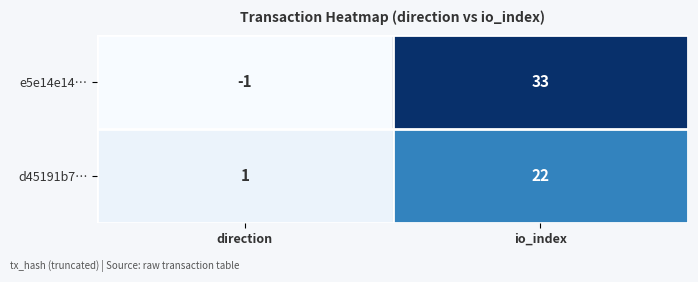

Reading right to left, list all the values displayed in this chart.

e5e14e14…: io_index=33	direction=-1
d45191b7…: io_index=22	direction=1